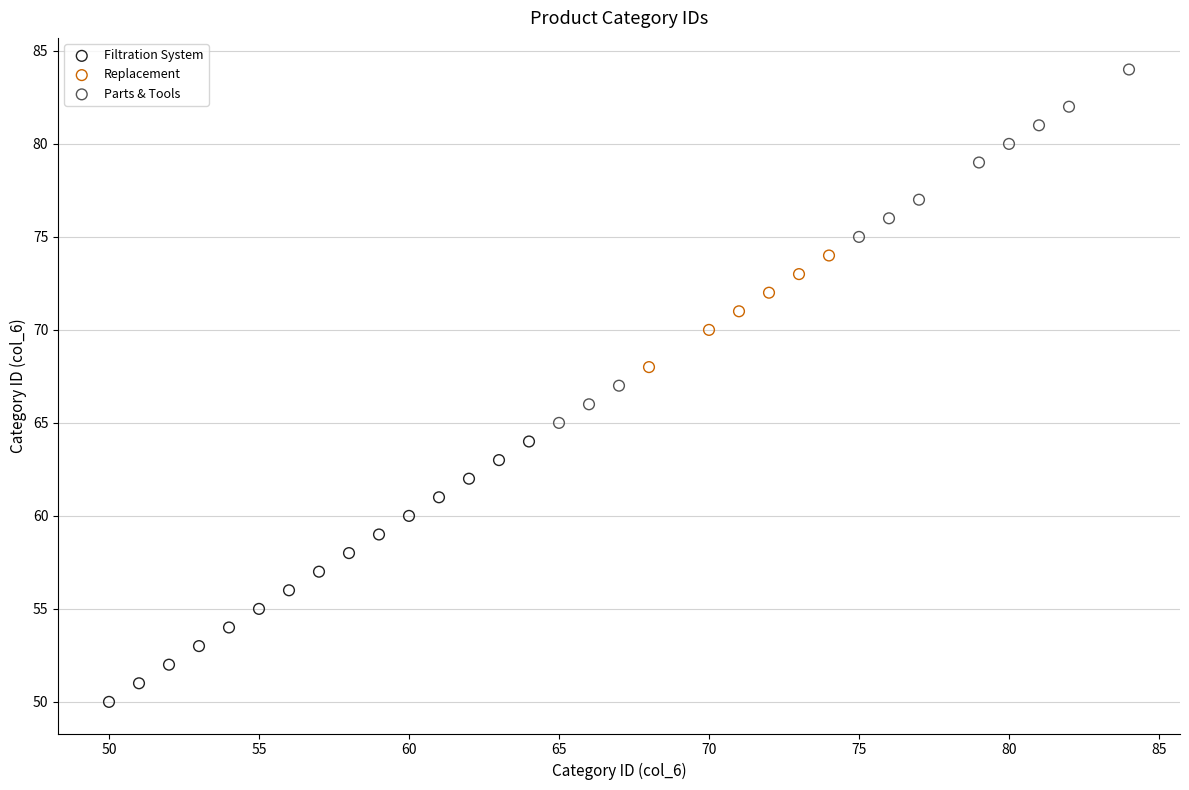

Which series has the largest Y range (max minus min)?

Parts & Tools